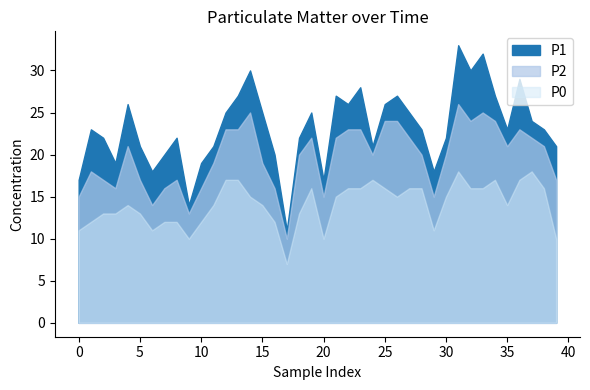

What is the spread (max minus min) of values at 26?

12